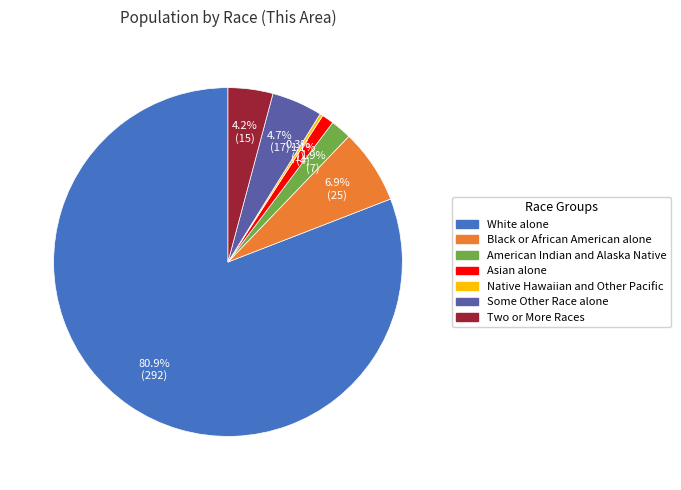

Is there a majority slice in this chart?

Yes